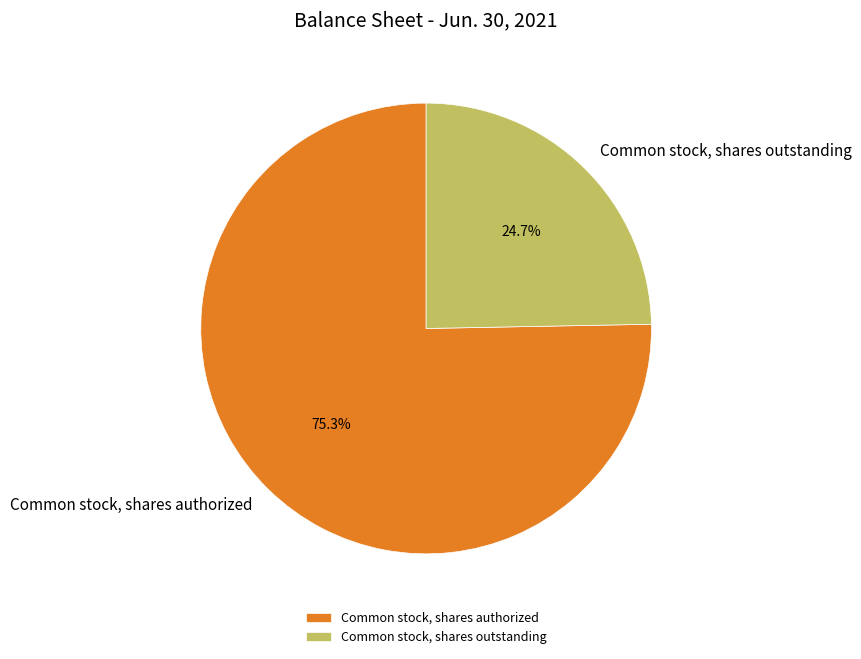

How much of the chart is everything except Common stock, shares authorized?

24.7%